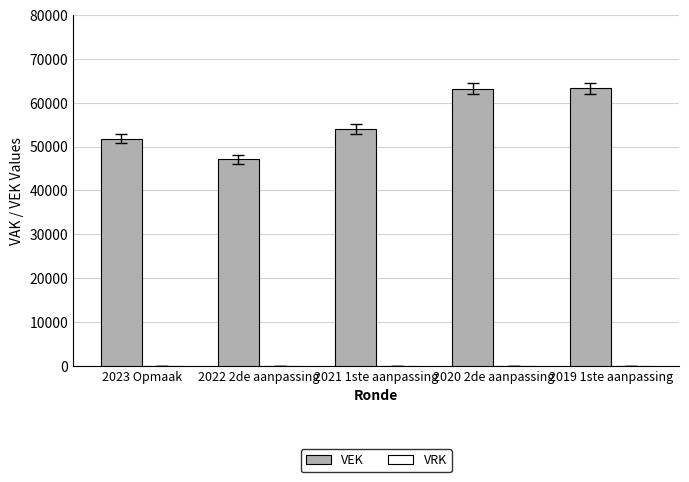

What is the label of the 2nd bar from the left?

2022 2de aanpassing